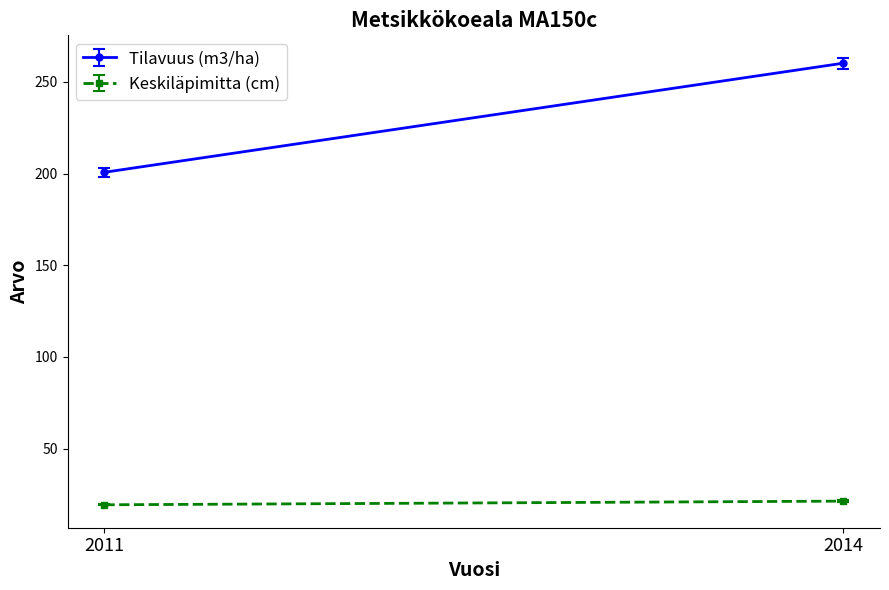

Count the number of categories in the chart.

2